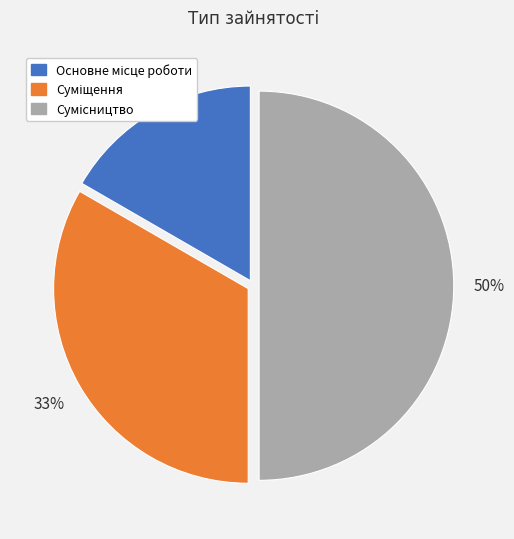

To the nearest percent, what is the average slice percentage?

33%